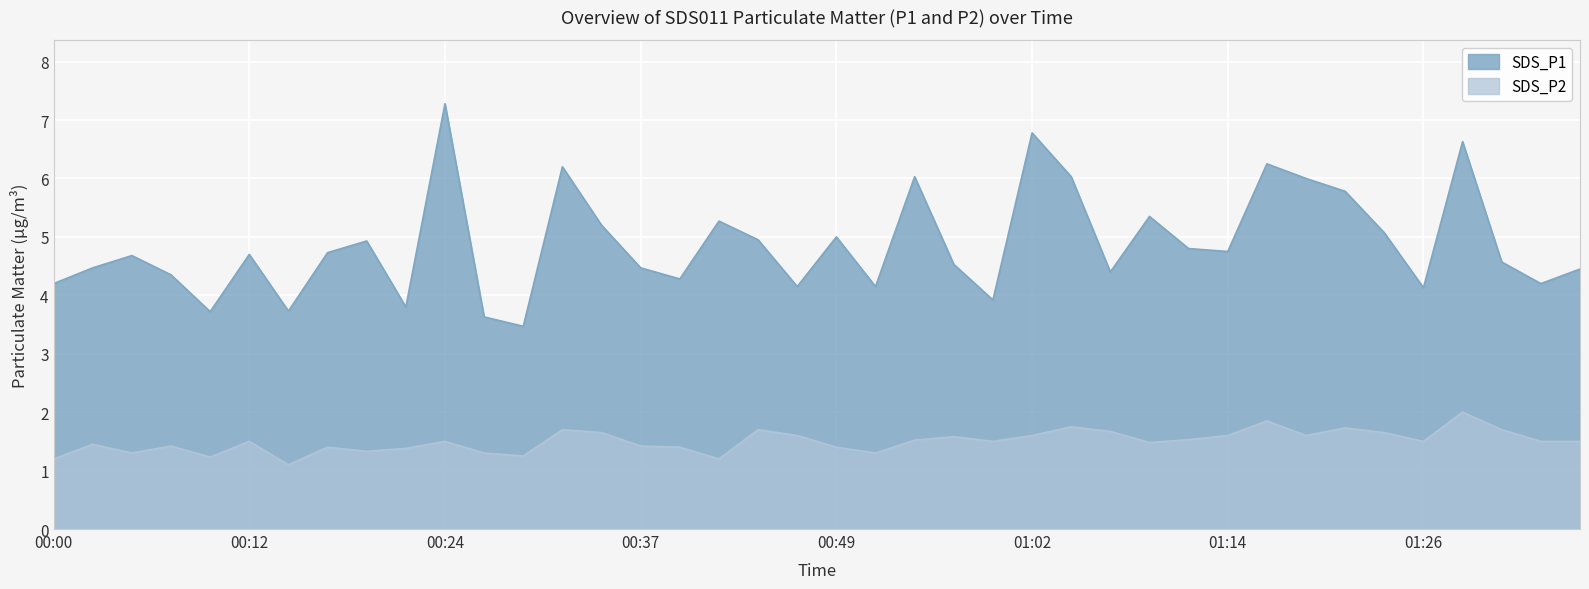

What is the label of the 30th point from the left?

01:11